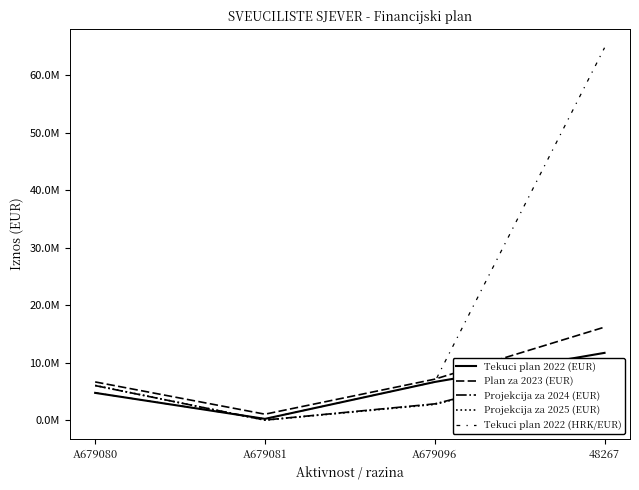

Reading left to right, transcribe all the data shown in this chart.

Tekuci plan 2022 (EUR): 4785621.7	262284.2	6684156.8	11745334.9
Plan za 2023 (EUR): 6690239.0	1077068.0	7169073.0	16224540.0
Projekcija za 2024 (EUR): 6054350.0	56130.0	2872551.0	10269730.0
Projekcija za 2025 (EUR): 6082130.0	38065.0	2779461.0	10186355.0
Tekuci plan 2022 (HRK/EUR): 4798575.6	262266.8	6683713.2	64830156.1